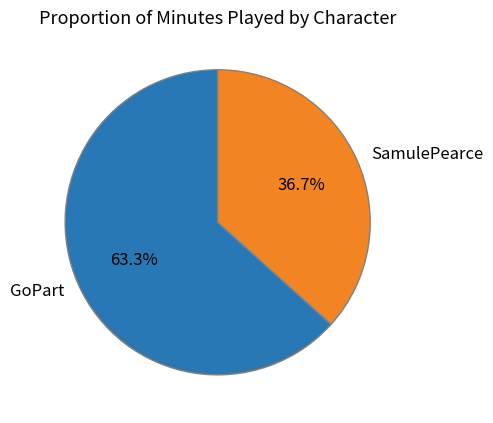

How many slices are in this pie chart?

2